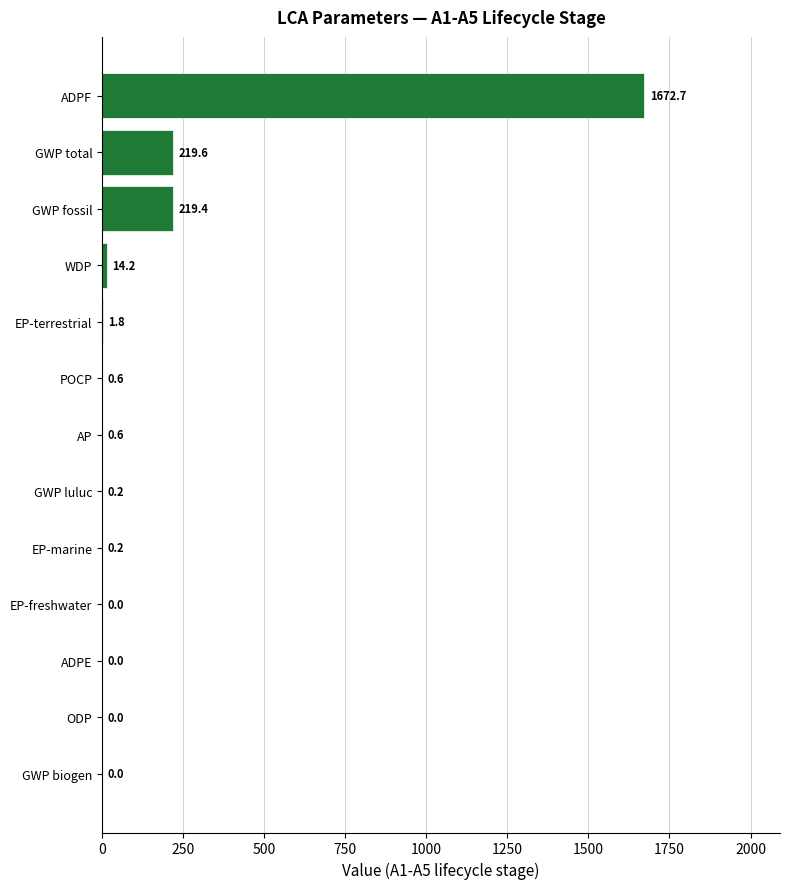

The value at EP-freshwater is 0.0. True or false?

True